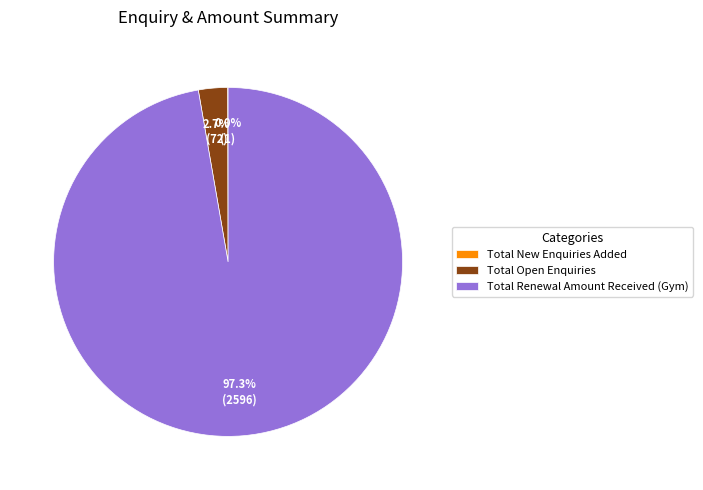

Which slice is the largest?

Total Renewal Amount Received (Gym)